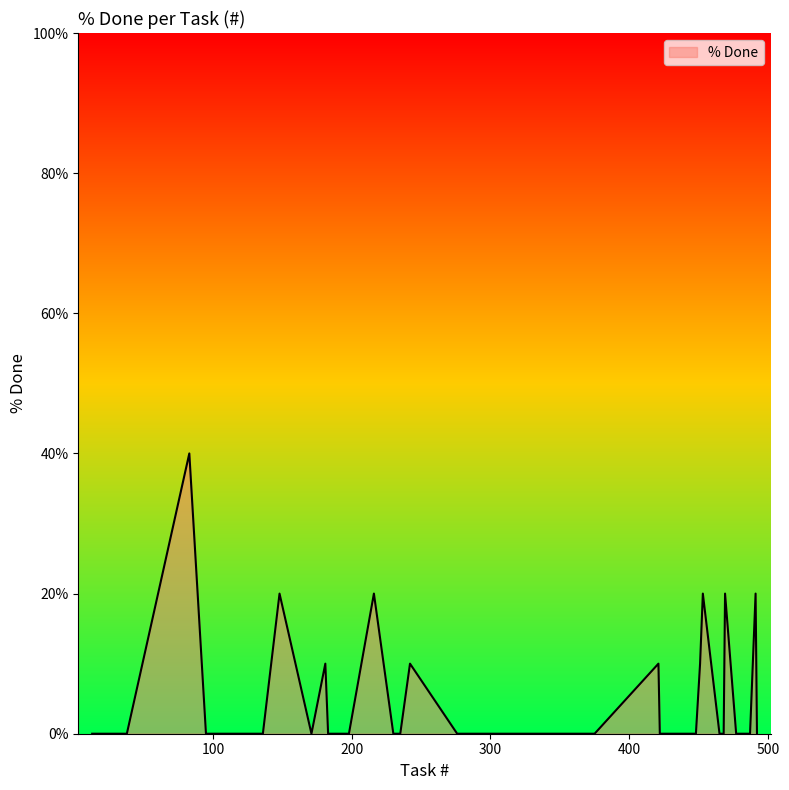

What is the maximum value shown in the chart?

40